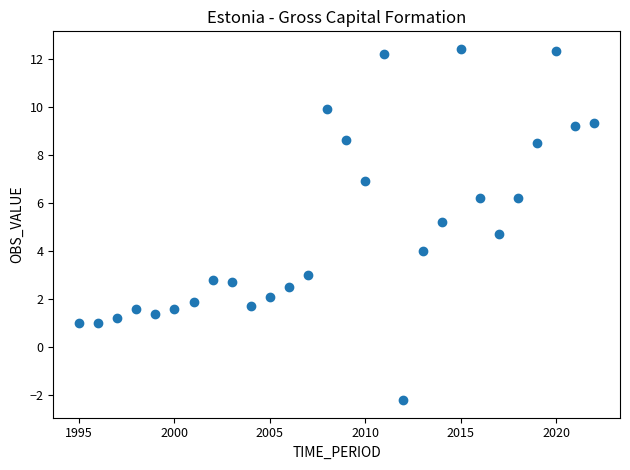

What is the range of Y values (max minus min)?

14.6